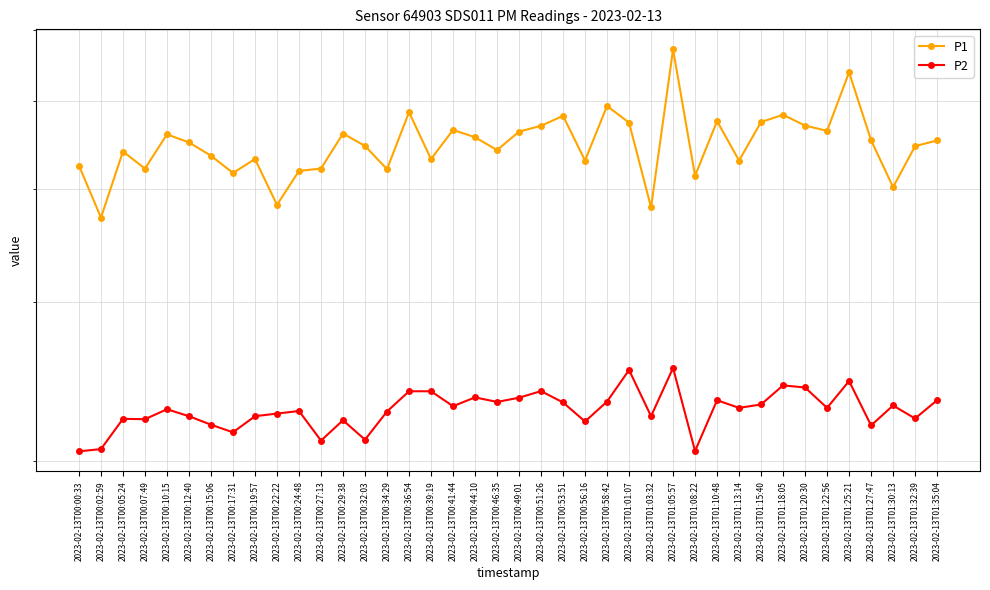

Where is the first local minimum for P2?

2023-02-13T00:07:49